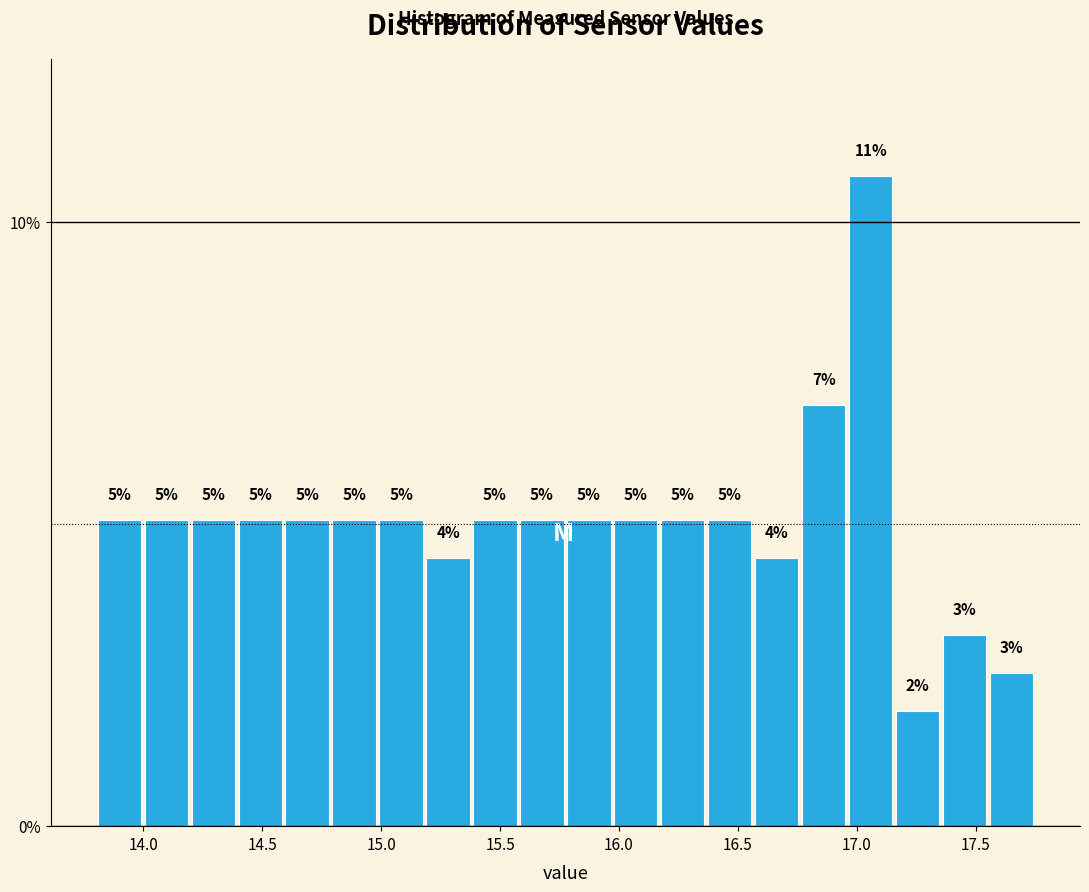

Read against the x-axis, roughly where is the centre of the tallest bar?

17.05